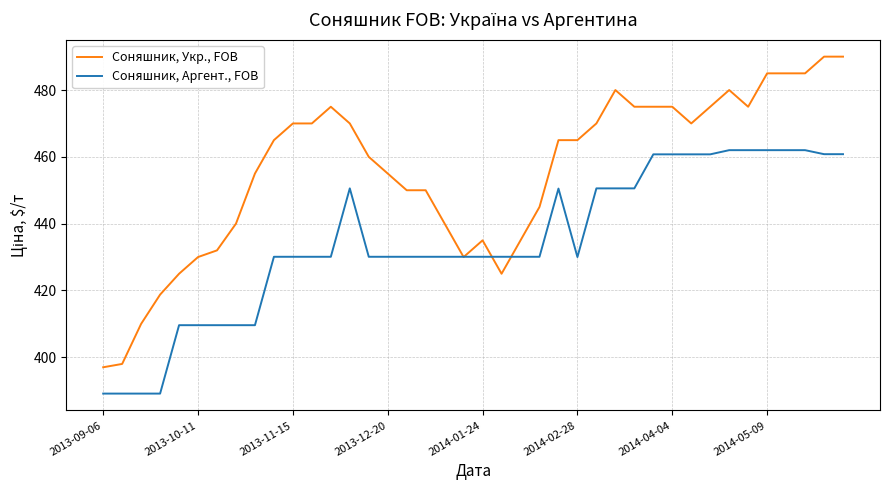

What is the highest value of the Соняшник, Укр., FOB series?

490.0